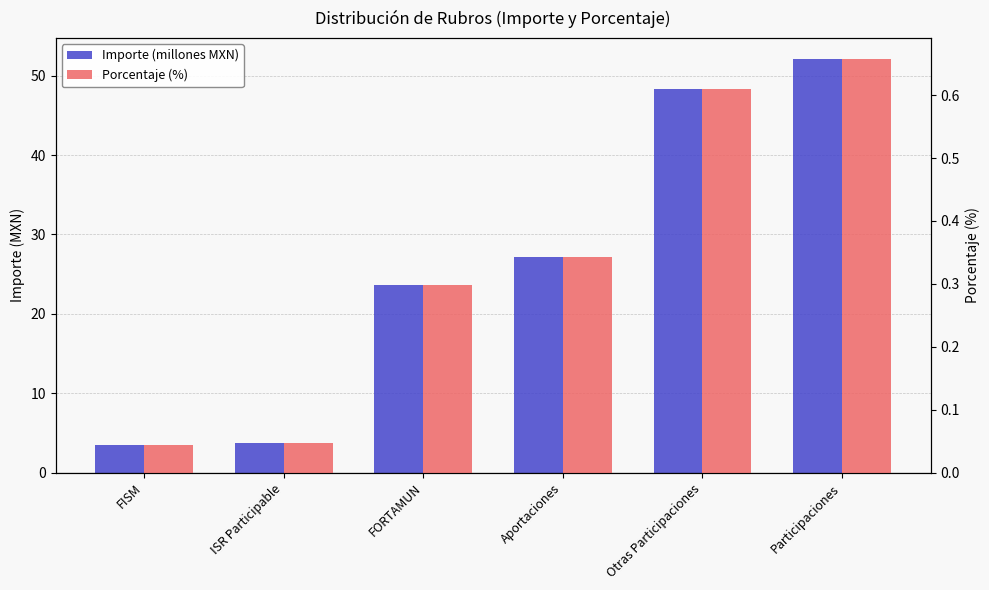

Reading left to right, transcribe all the data shown in this chart.

Importe (millones MXN): 3.5	3.8	23.6	27.1	48.3	52.1
Porcentaje (%): 0.0	0.0	0.3	0.3	0.6	0.7